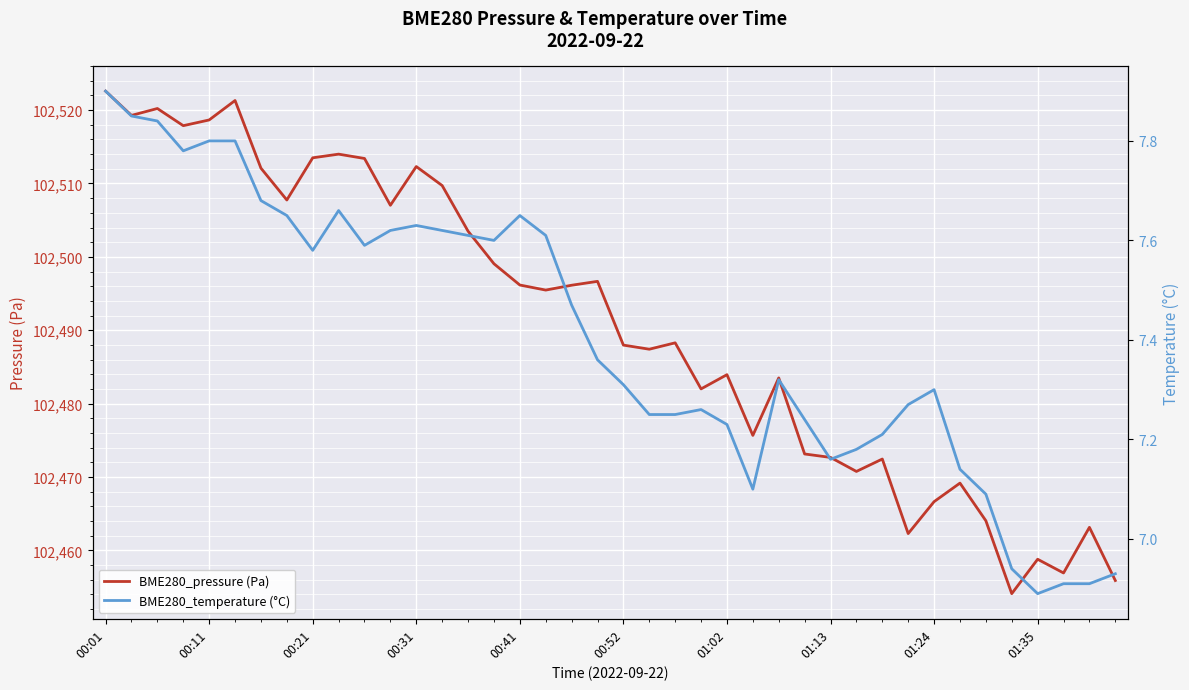

At which category is the sum across all series the highest?

00:01